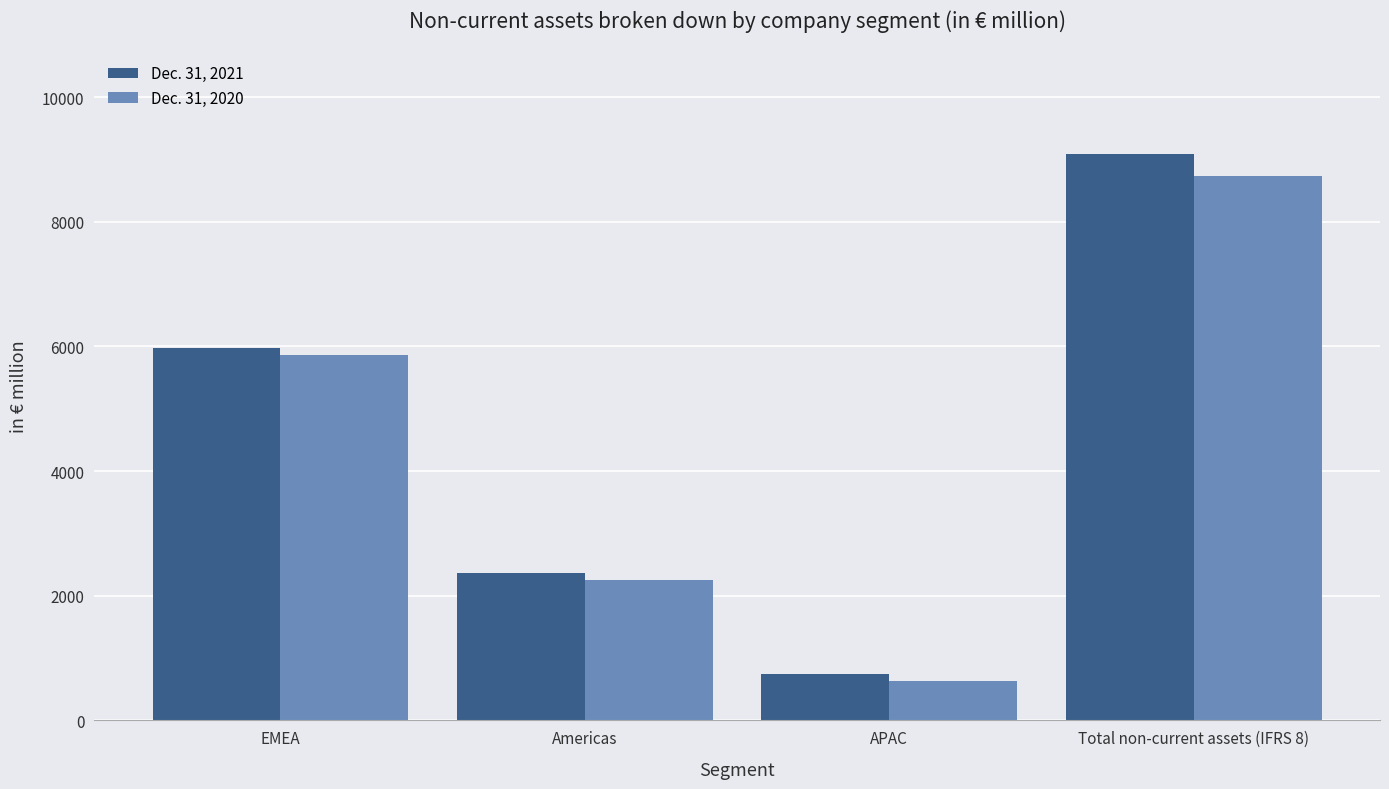

What is the sum of all Dec. 31, 2021 values?

18185.1